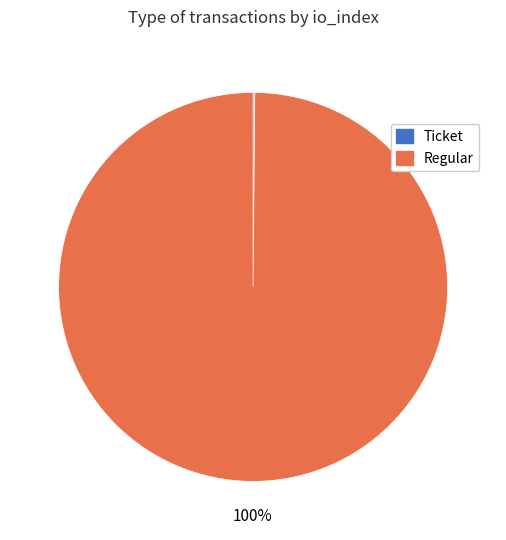

Is it true that Regular is 100% of the pie?

True